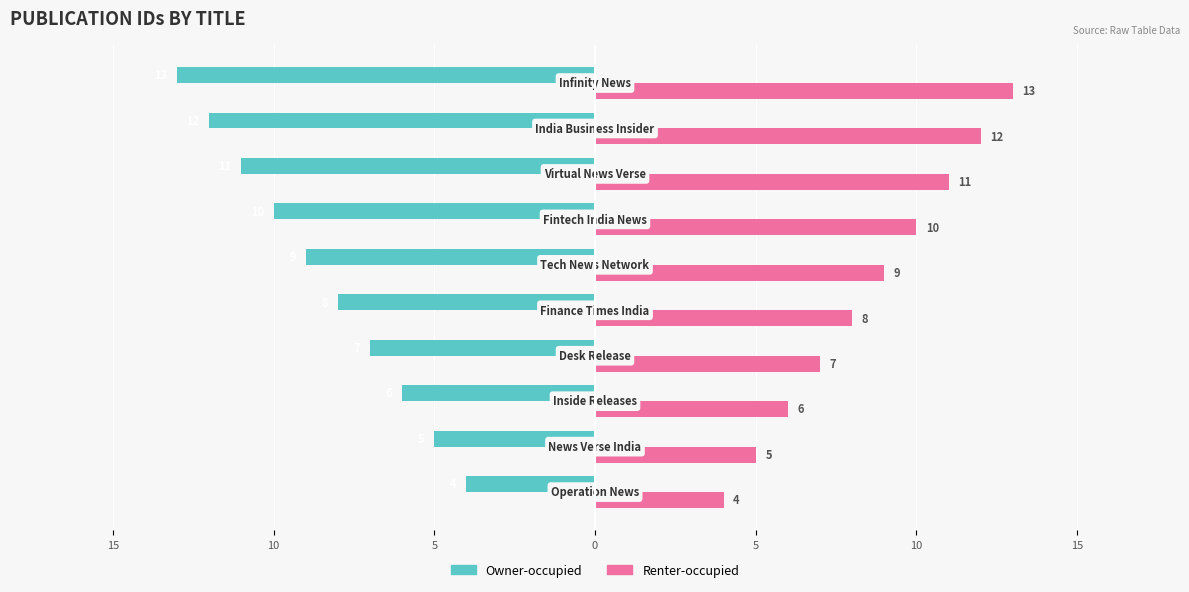

What are all the series names shown in the legend?

Owner-occupied, Renter-occupied